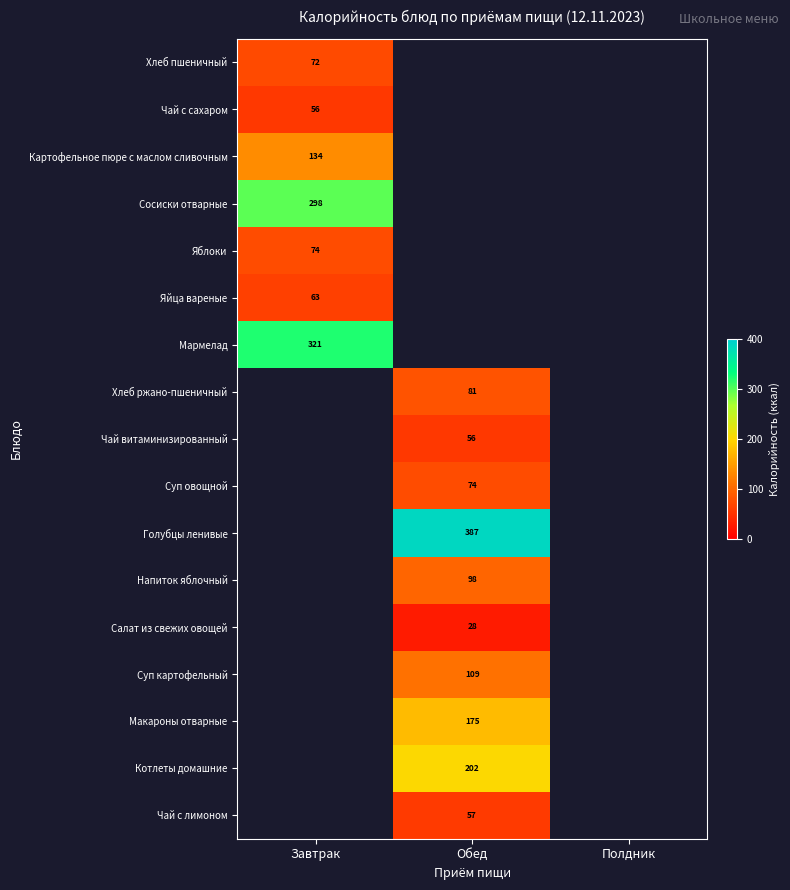

The Суп картофельный series shows 109 at Обед. True or false?

True